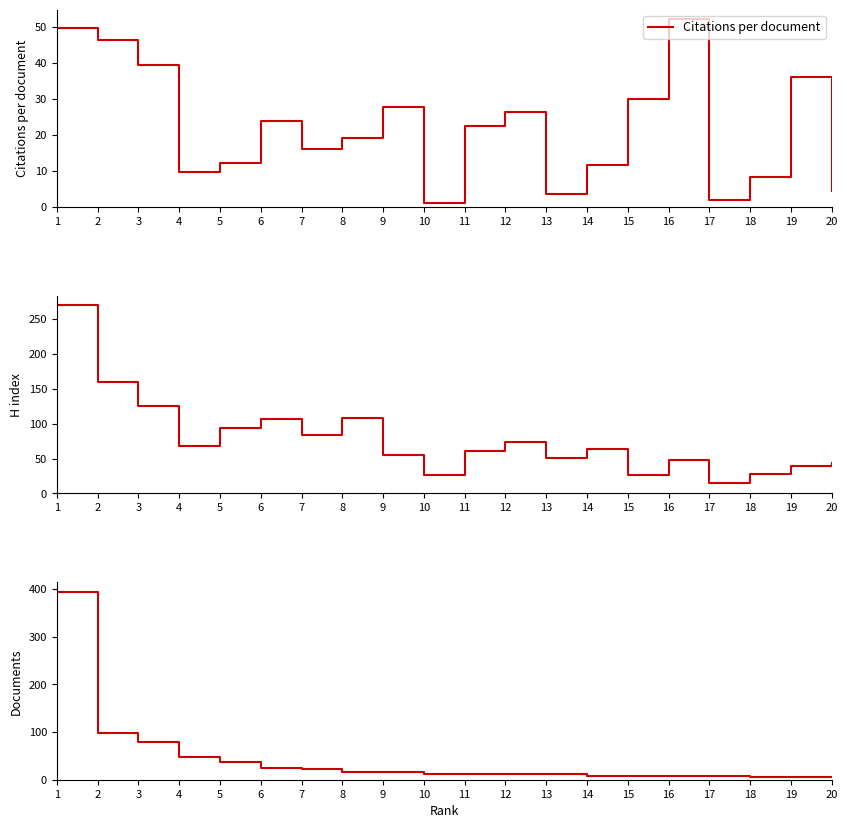

True or false: Documents and H index intersect in this chart.

True